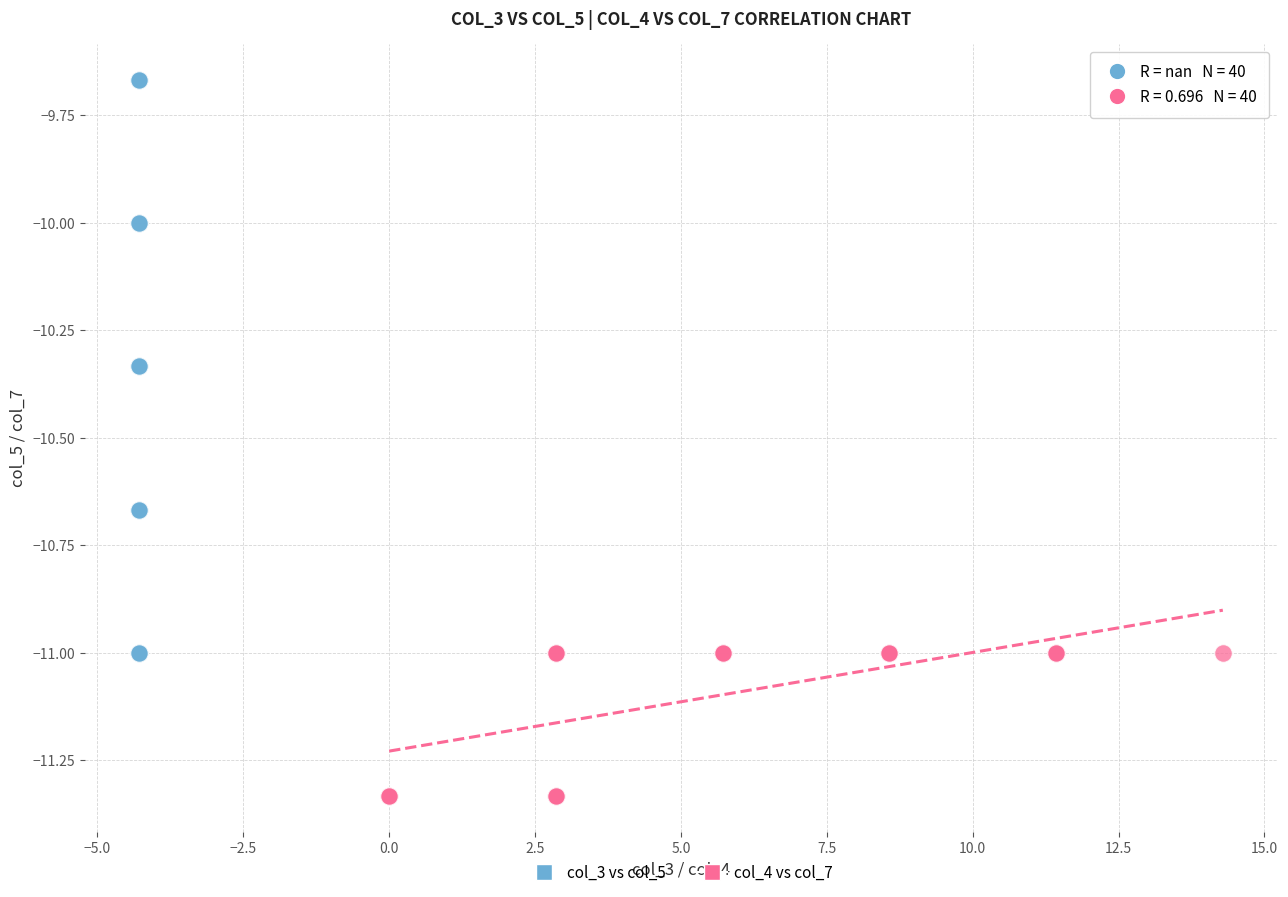

Which series contains the lowest Y value?

col_4 vs col_7